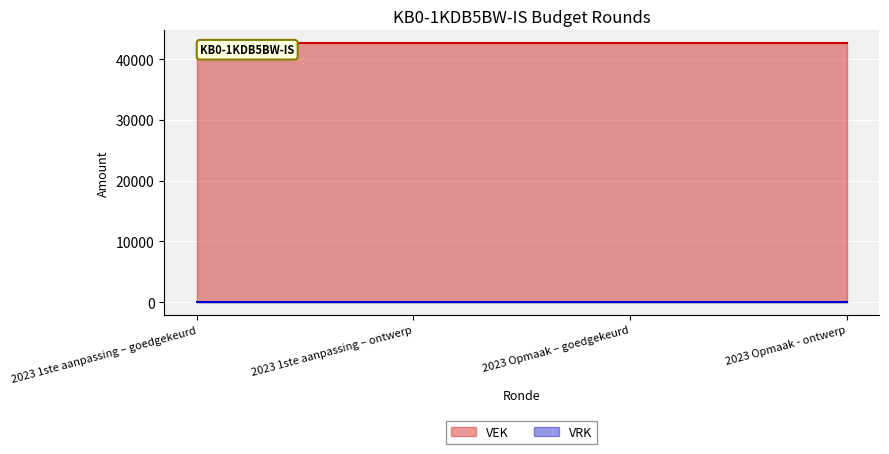

What is the total value across all series at 2023 1ste aanpassing – ontwerp?

42611